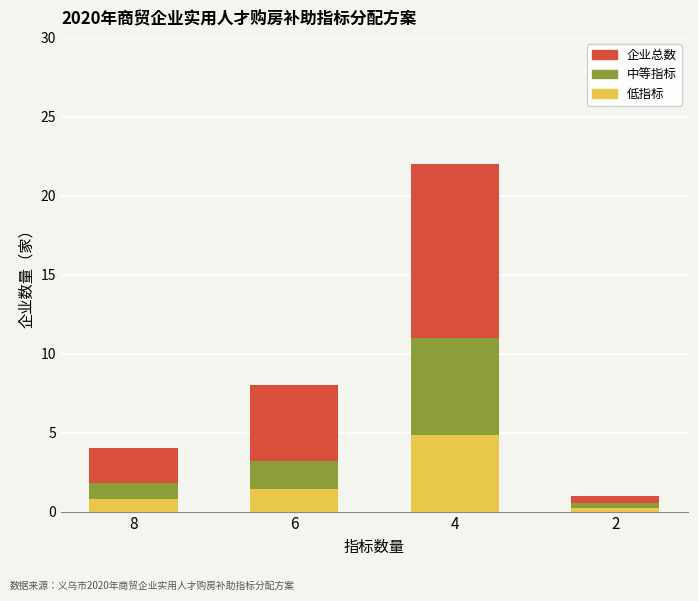

How many values in the 企业总数 series are below 8?

2